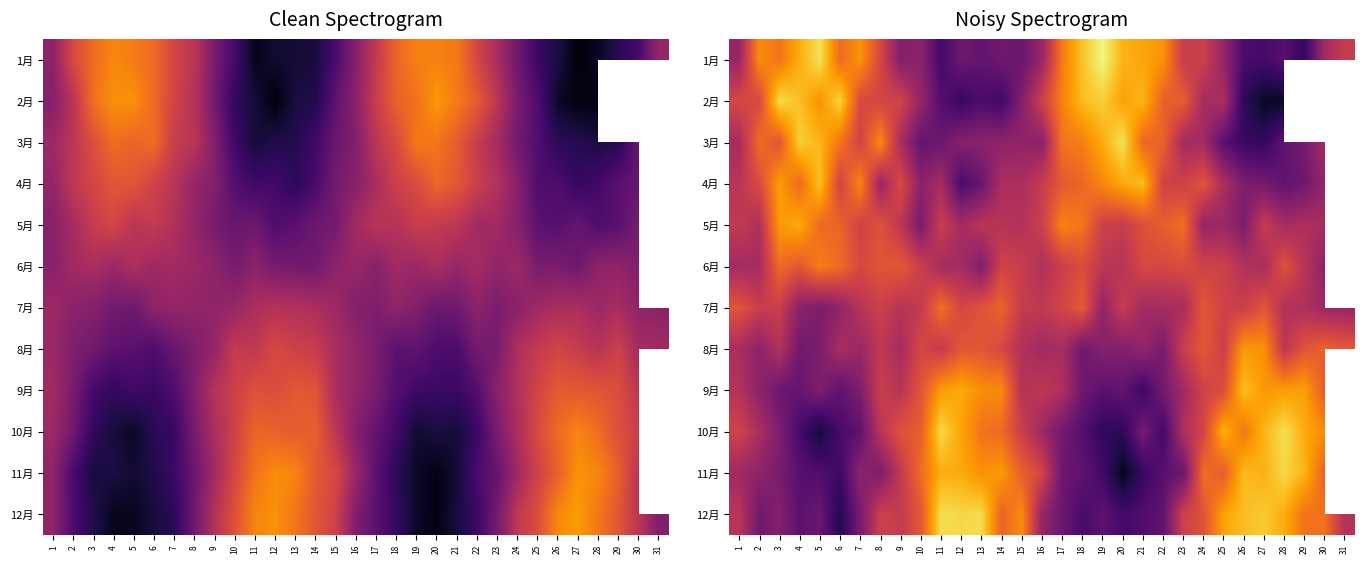

Is the value of 10月 at 7 greater than the value of 8月 at 15?

No